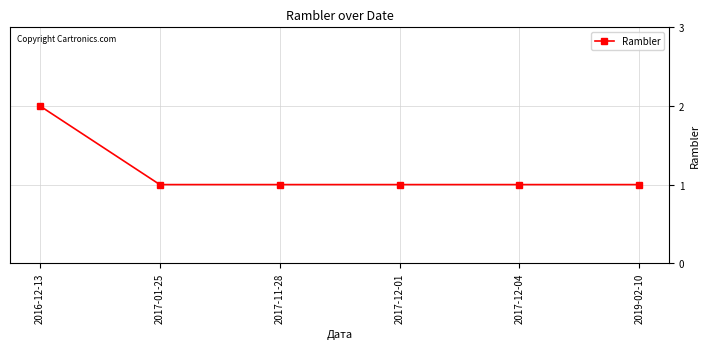

Approximately how many times larger is the value at 2017-12-04 compared to 2016-12-13?

0.5